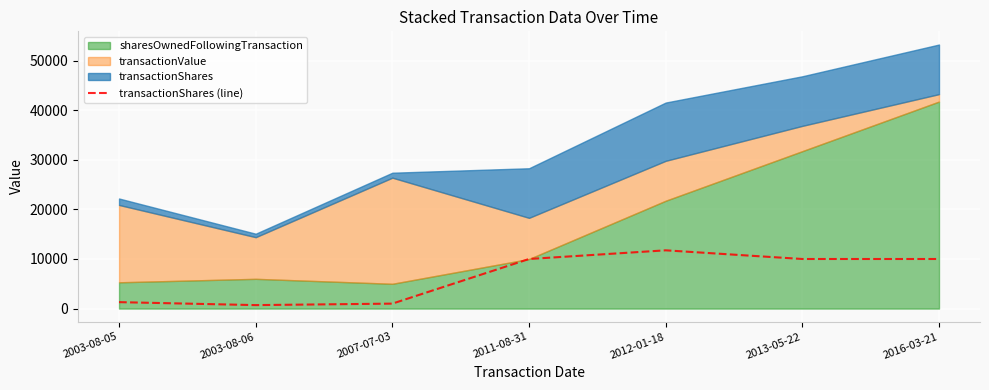

What is the difference between the maximum and minimum values?

11050